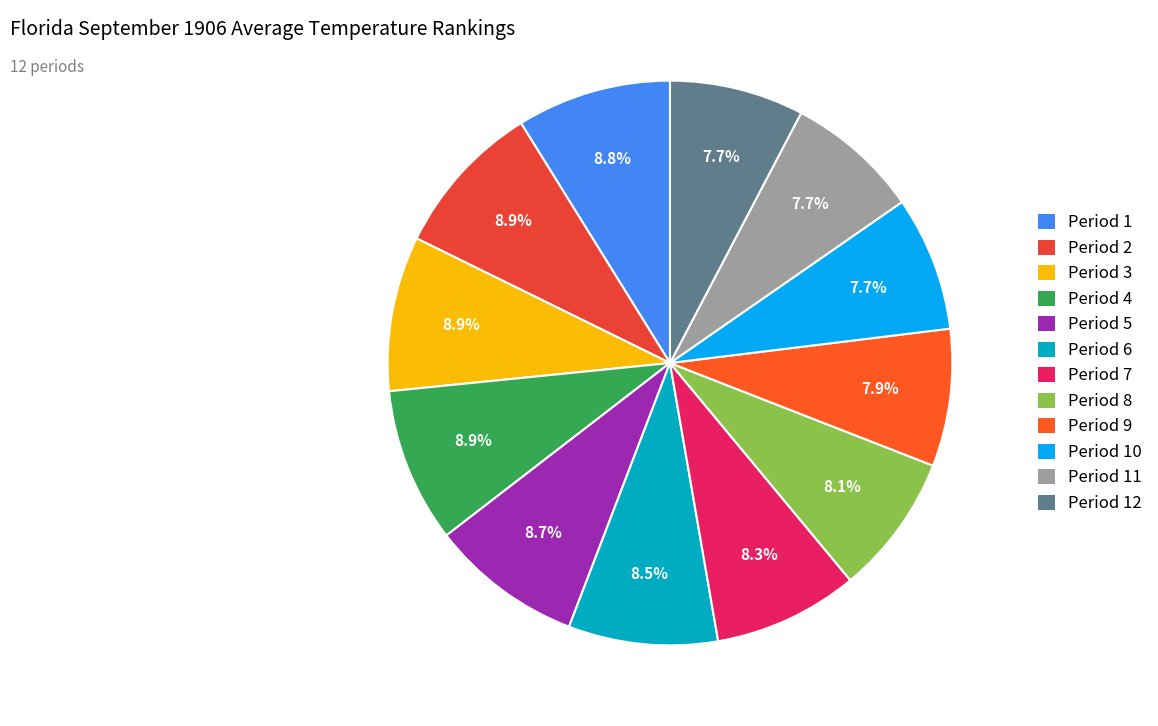

To the nearest percent, what is the difference between the Period 2 and Period 12 slice percentages?

1%